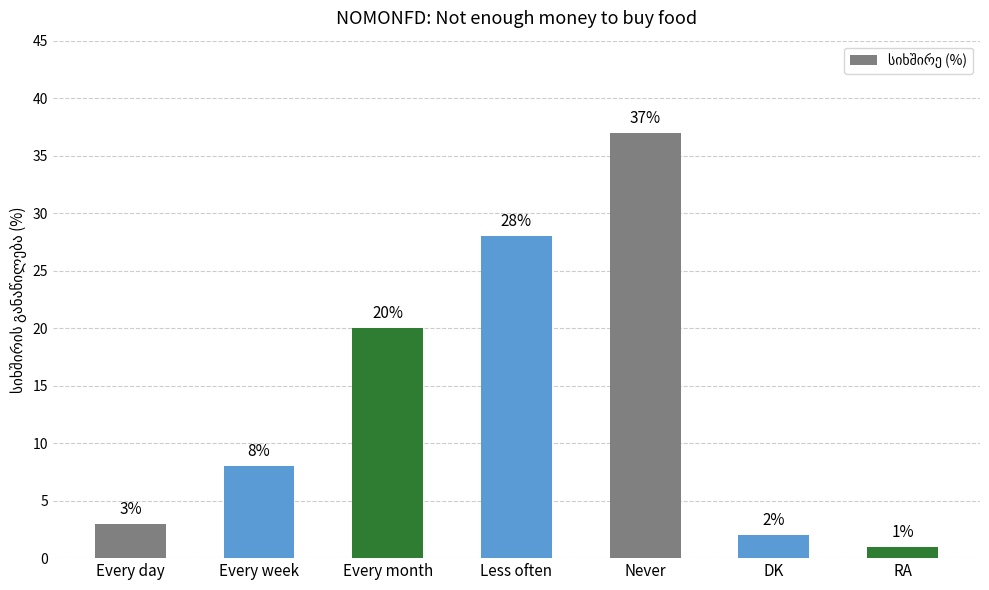

Reading left to right, extract all data points from this chart.

Every day=3	Every week=8	Every month=20	Less often=28	Never=37	DK=2	RA=1